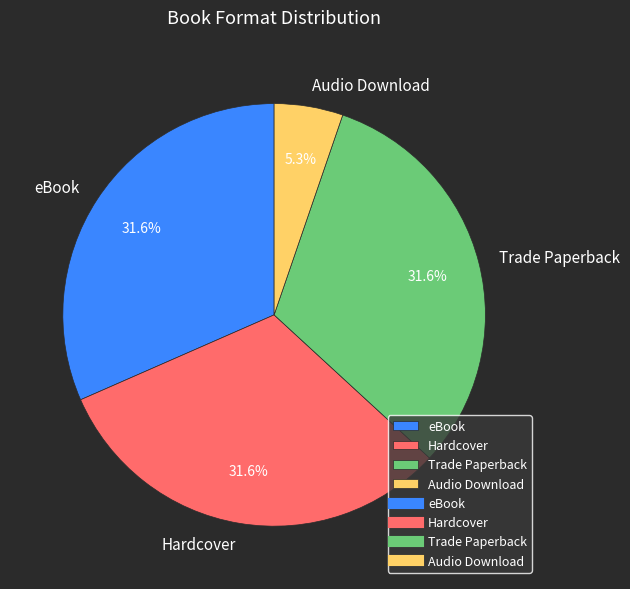

Approximately how many times larger is the value at Trade Paperback compared to Hardcover?

1.0